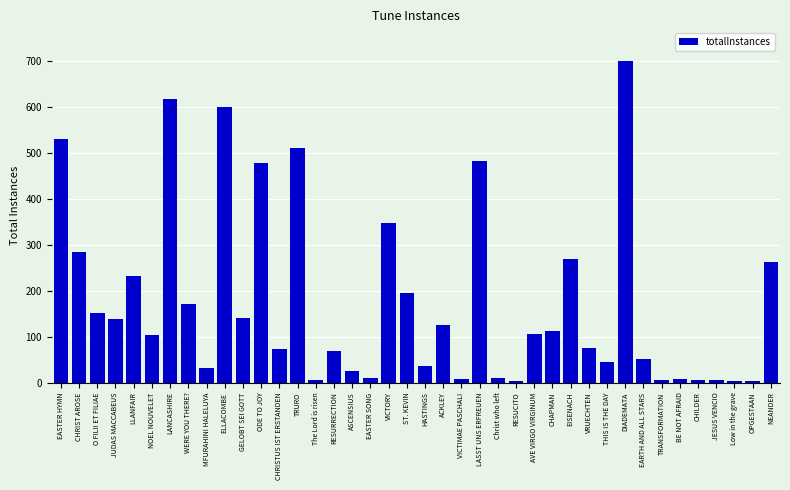

The value at MFURAHINI HALELUYA is 32. True or false?

True